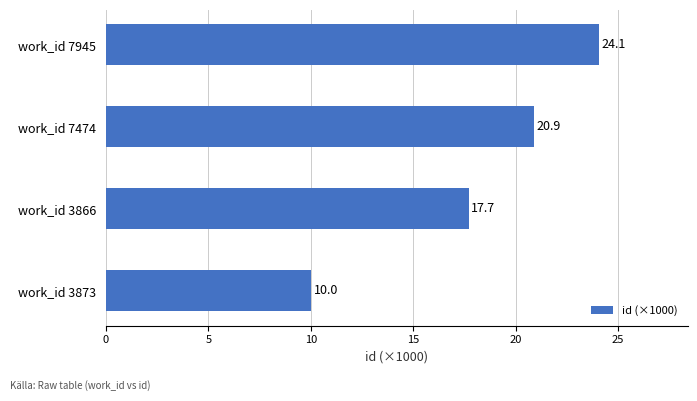

What is the difference between the second highest and minimum values?

10.9